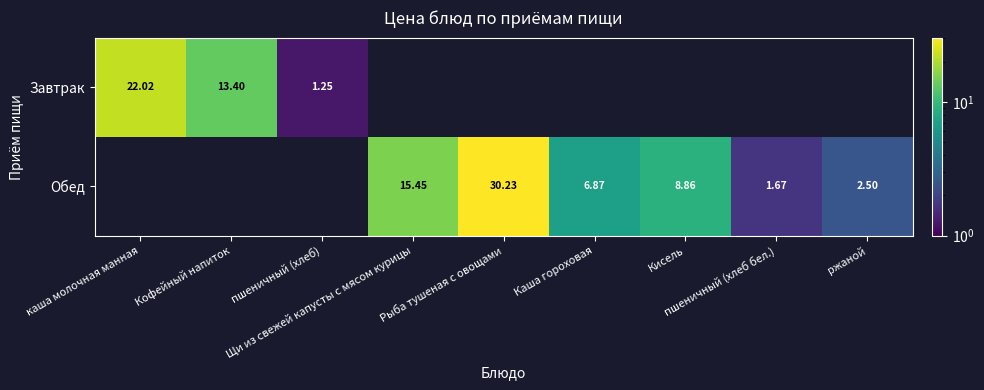

Between Кисель and Кофейный напиток, which is larger?

Кофейный напиток